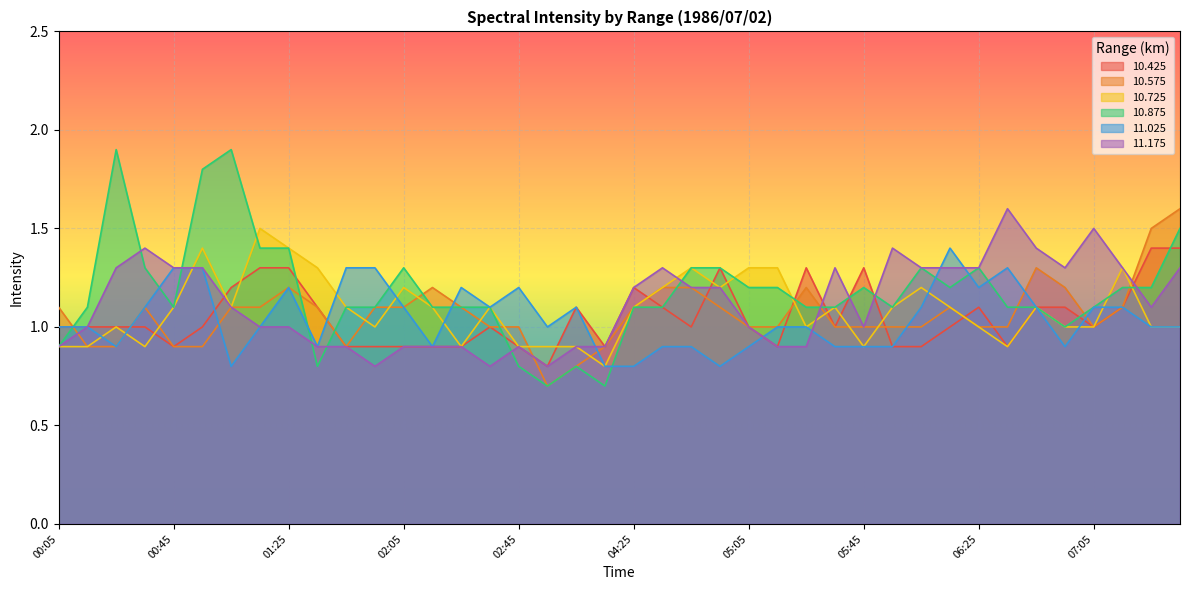

At which label does  11.175 first exceed 1?

00:25